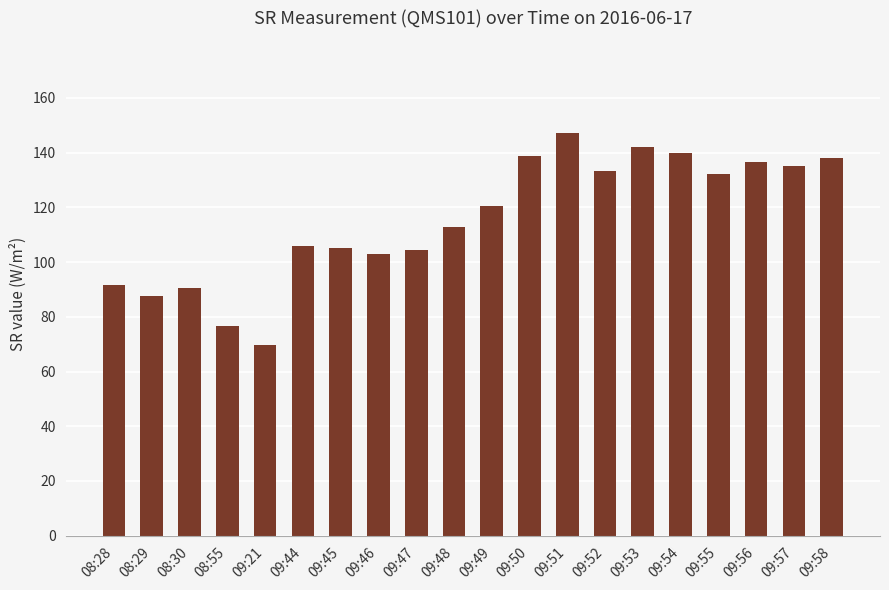

The chart shows a value of 194.3 at 09:53. True or false?

False